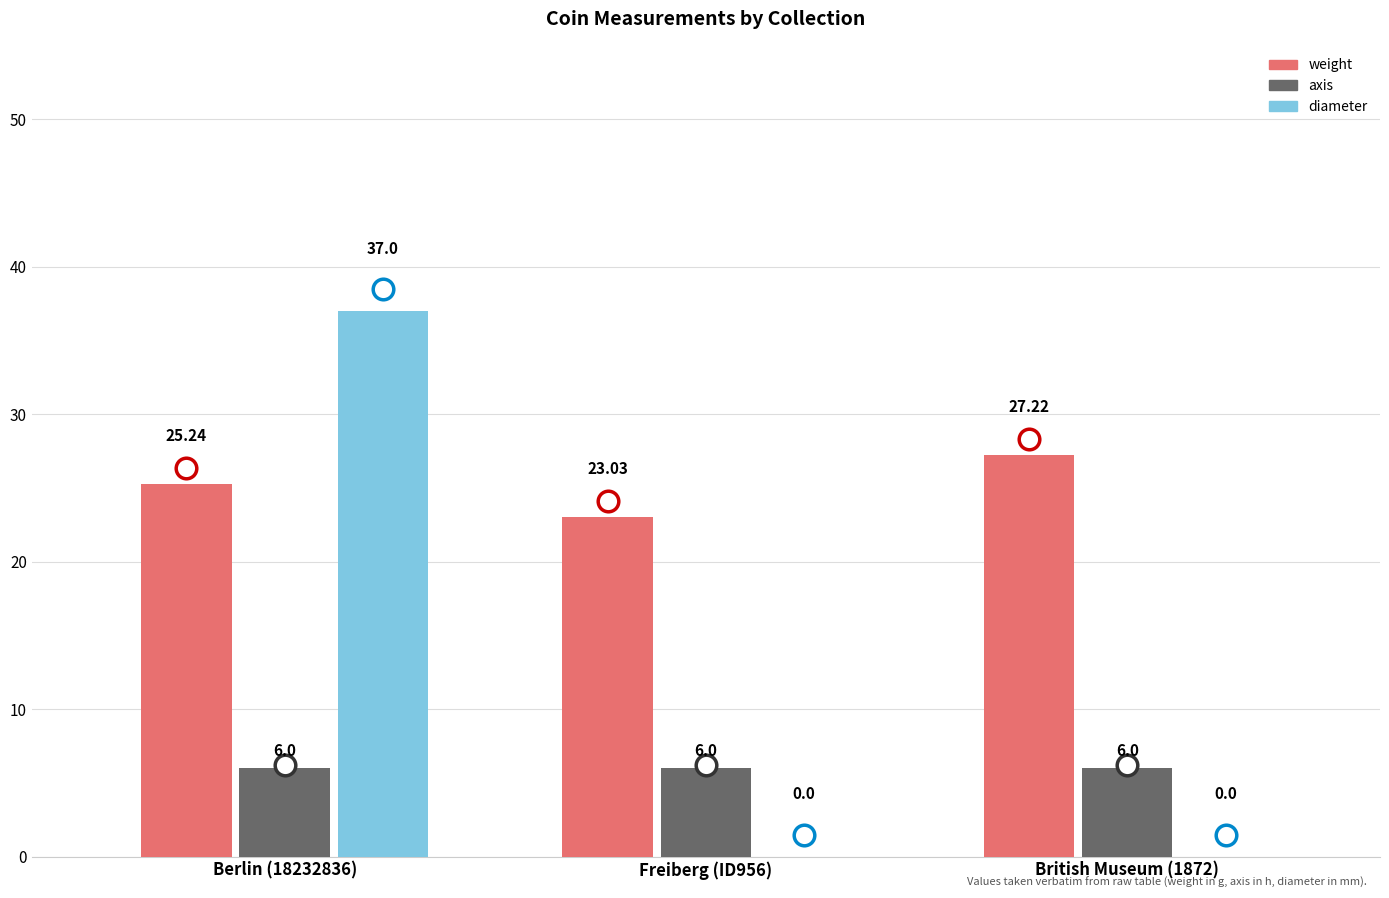

What are all the series names shown in the legend?

weight, axis, diameter